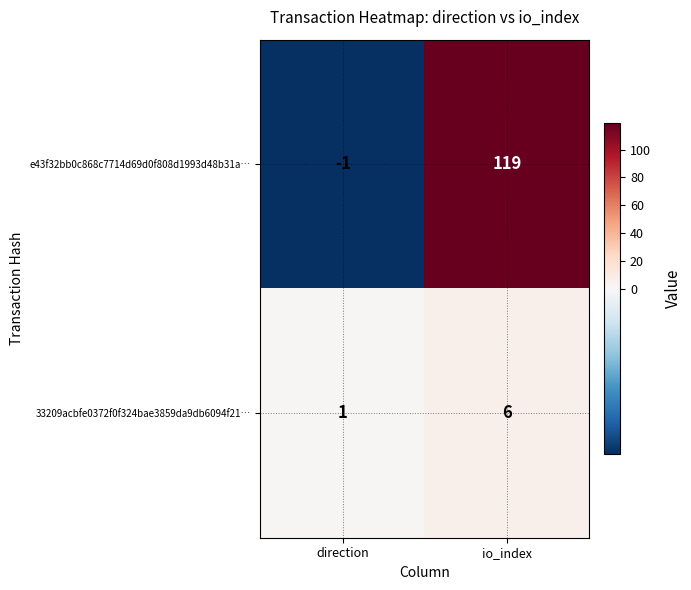

Is it true that e43f32bb0c868c7714d69d0f808d1993d48b31a… equals -1 at direction?

True